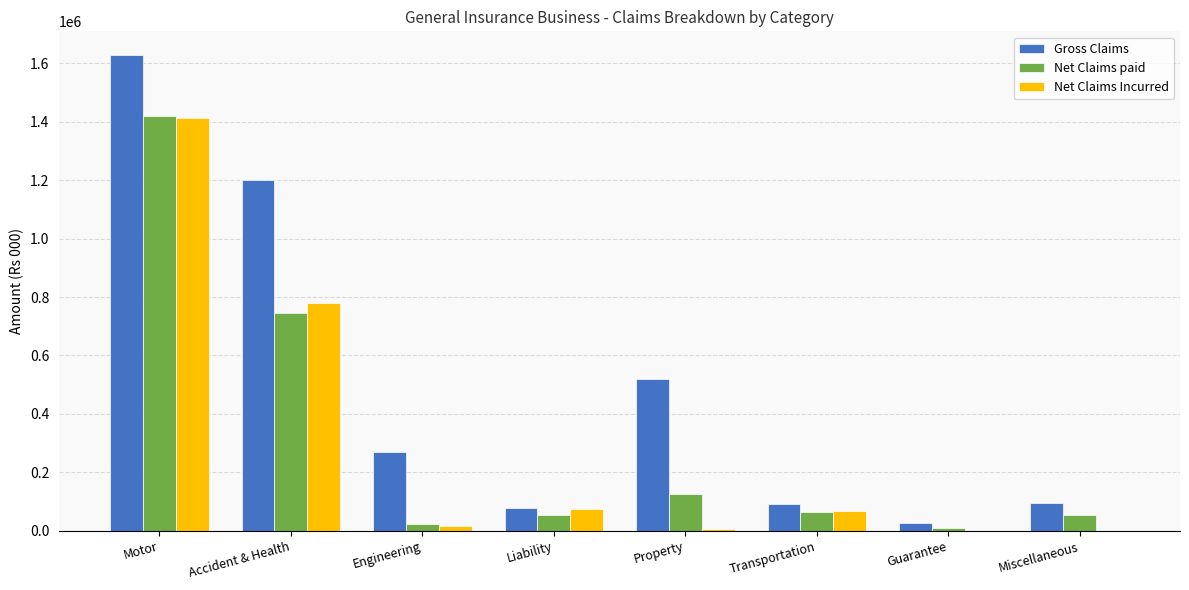

How many values in the Net Claims Incurred series exceed 69130?

4